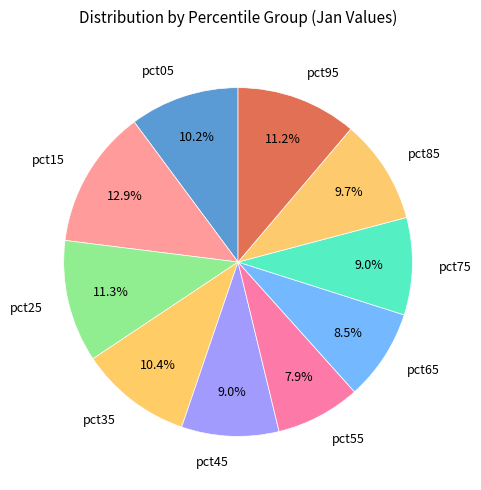

True or false: pct85 accounts for 1% of the total.

False